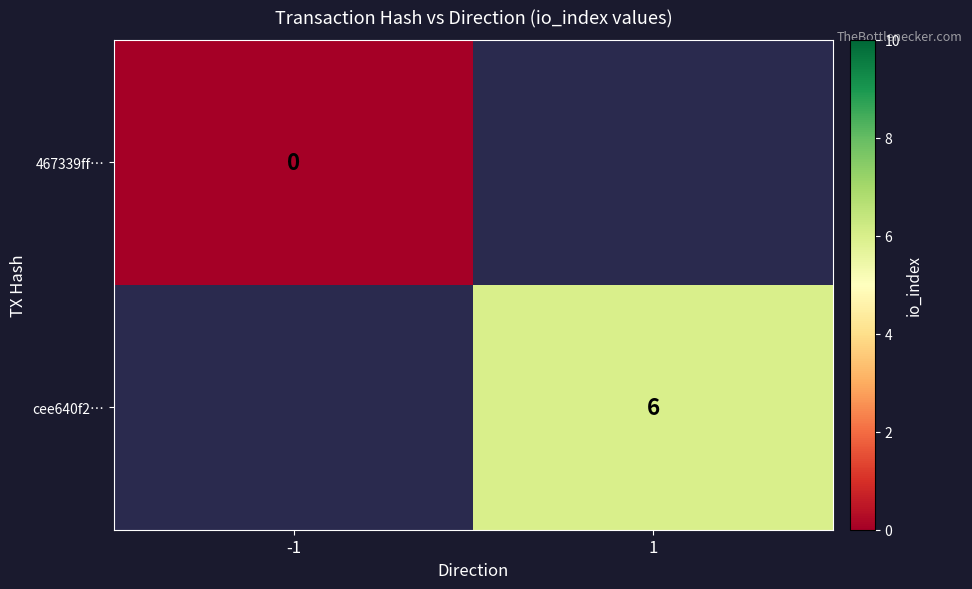

What is the greatest value displayed?

6.0